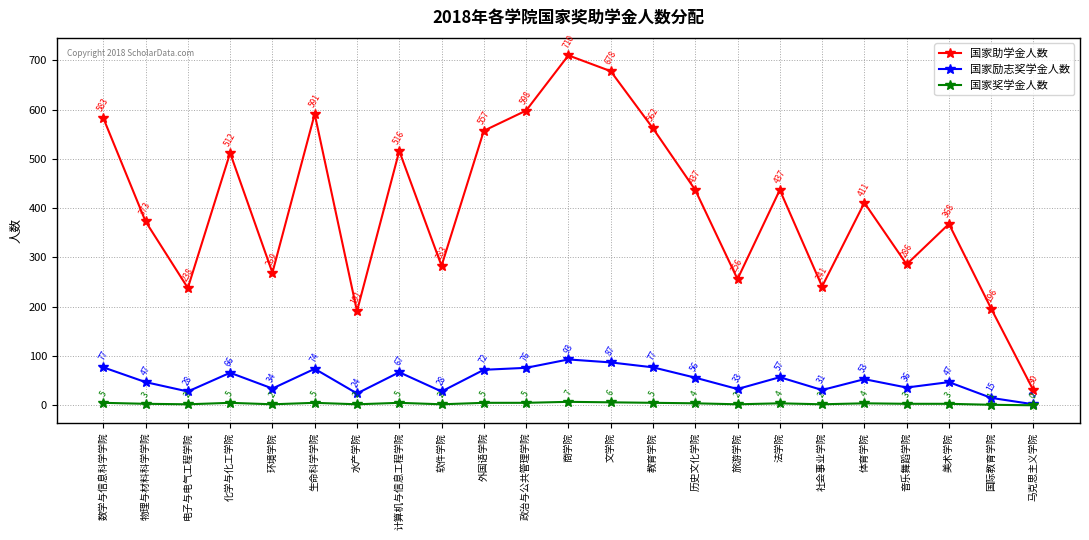

Which series has the largest range (max minus min)?

国家助学金人数